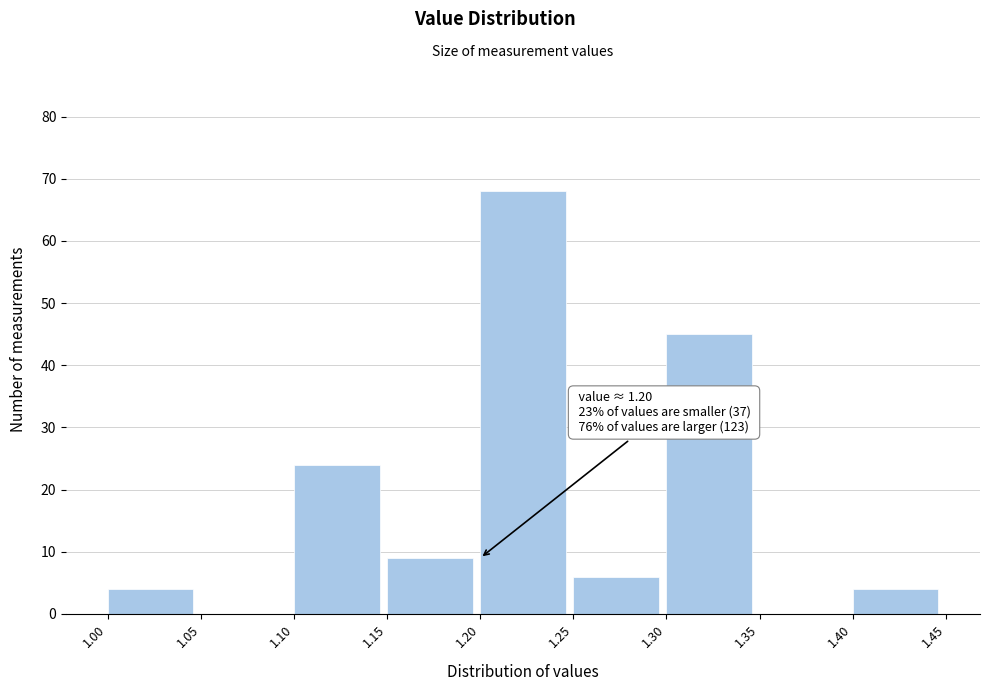

Over which range of the x-axis is the bar tallest?

1.20 to 1.25